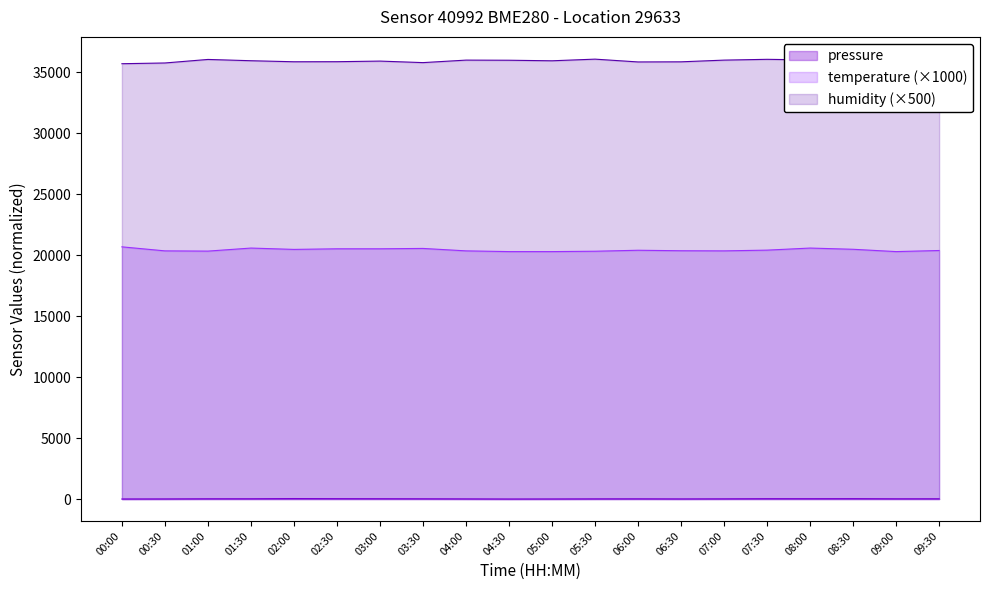

What are all the series names shown in the legend?

pressure, temperature, humidity